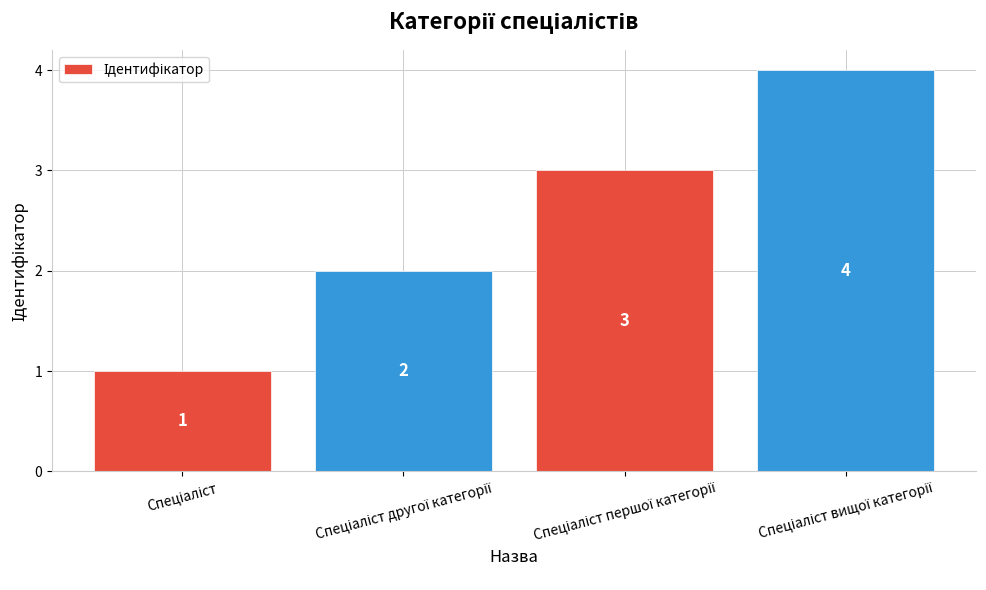

What is the sum of all values?

10